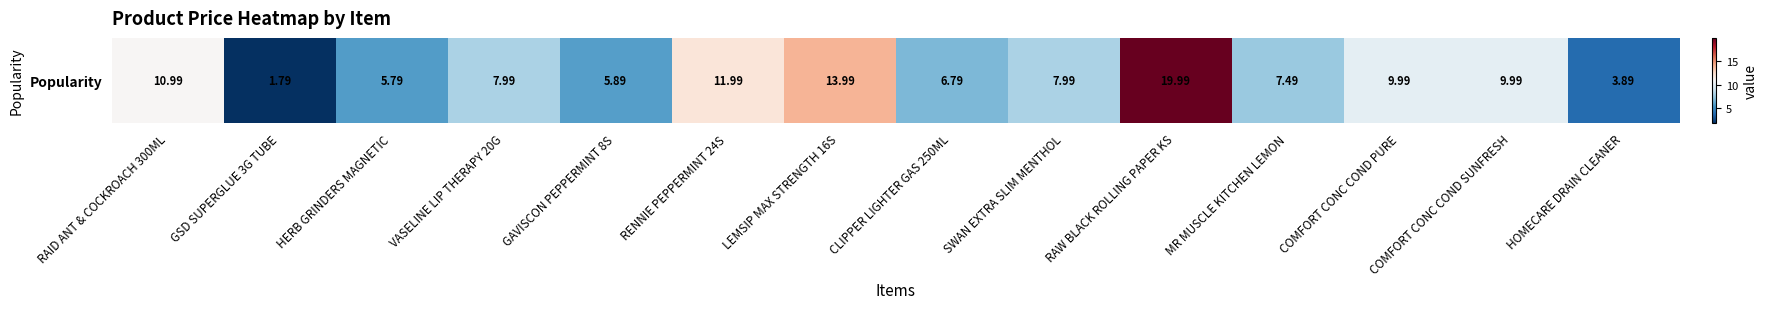

Reading left to right, list all the values displayed in this chart.

11.0	1.8	5.8	8.0	5.9	12.0	14.0	6.8	8.0	20.0	7.5	10.0	10.0	3.9